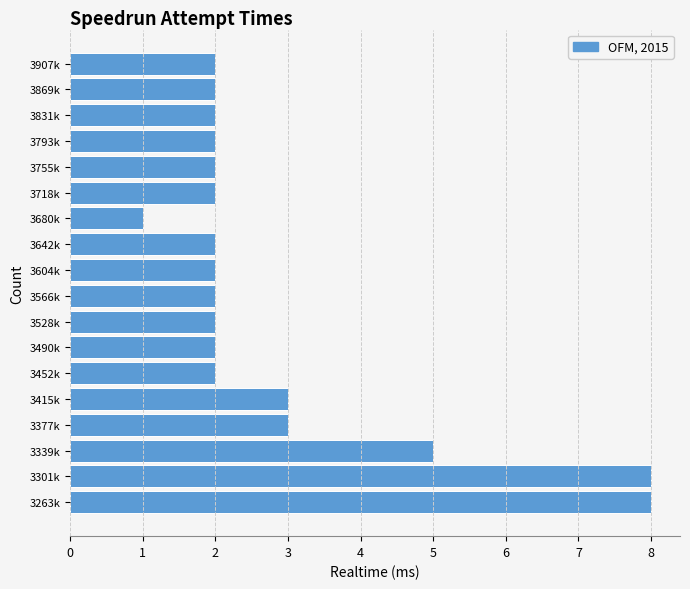

Reading bottom to top, what are all the values shown in this chart?

3263k=8	3301k=8	3339k=5	3377k=3	3415k=3	3452k=2	3490k=2	3528k=2	3566k=2	3604k=2	3642k=2	3680k=1	3718k=2	3755k=2	3793k=2	3831k=2	3869k=2	3907k=2